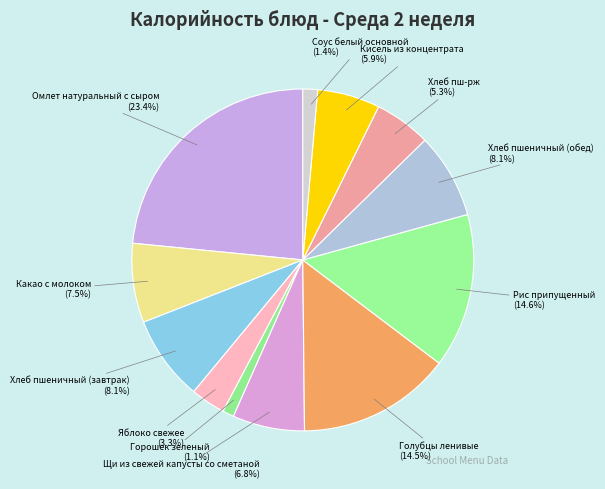

How many segments does this pie chart have?

12